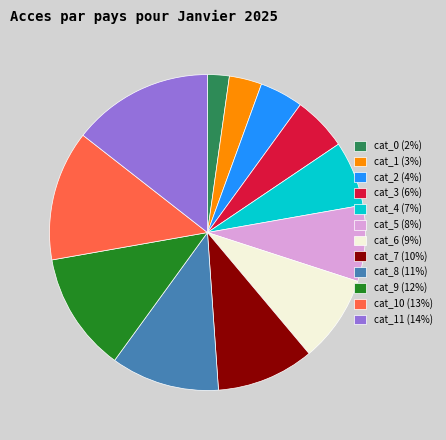

Is it true that cat_5 (8%) is 8% of the pie?

True